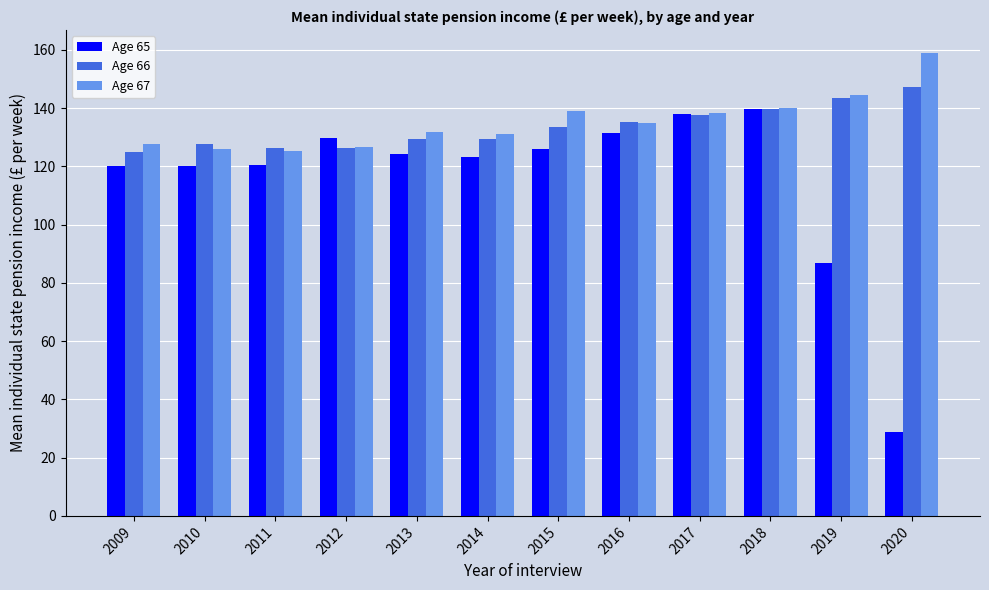

Which series has the largest range (max minus min)?

Age 65